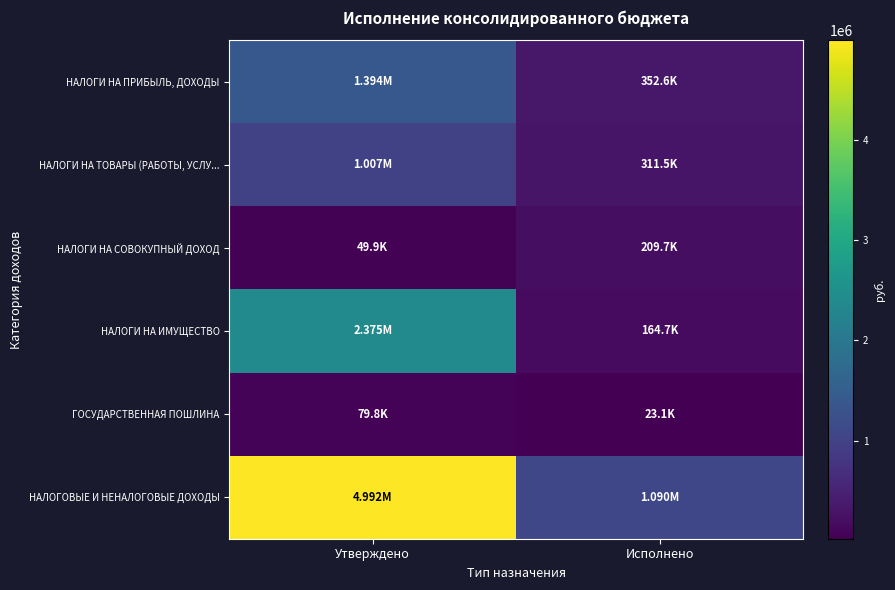

Between Утверждено and Исполнено, which series saw the biggest shift?

НАЛОГОВЫЕ И НЕНАЛОГОВЫЕ ДОХОДЫ